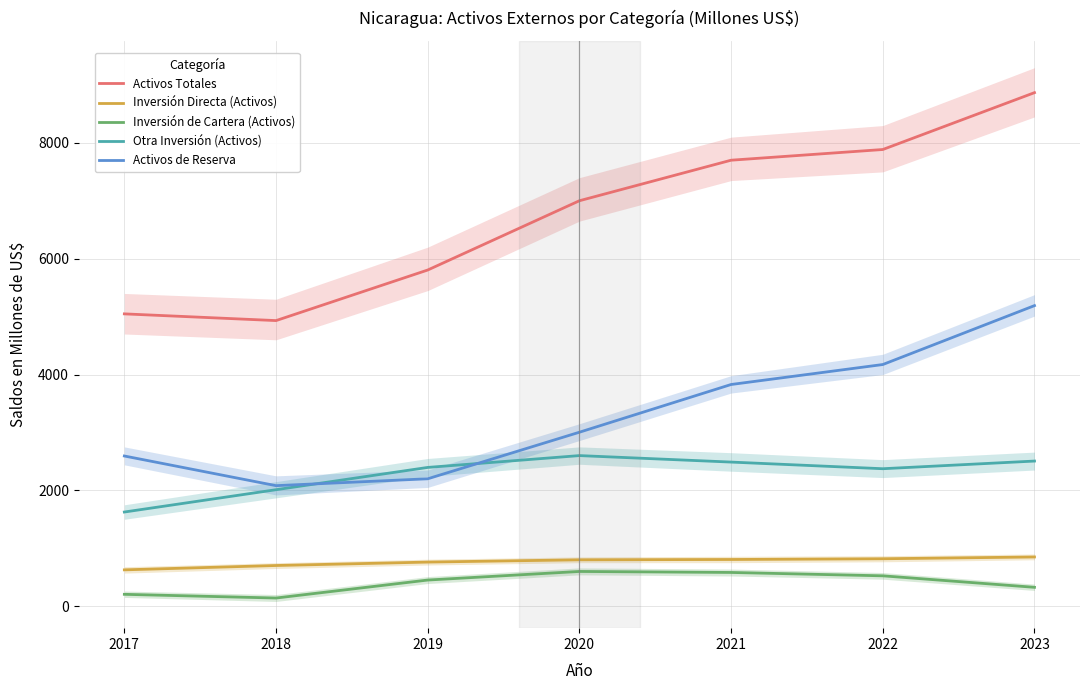

Is it true that Inversión Directa (Activos) equals 538.3 at 2021?

False